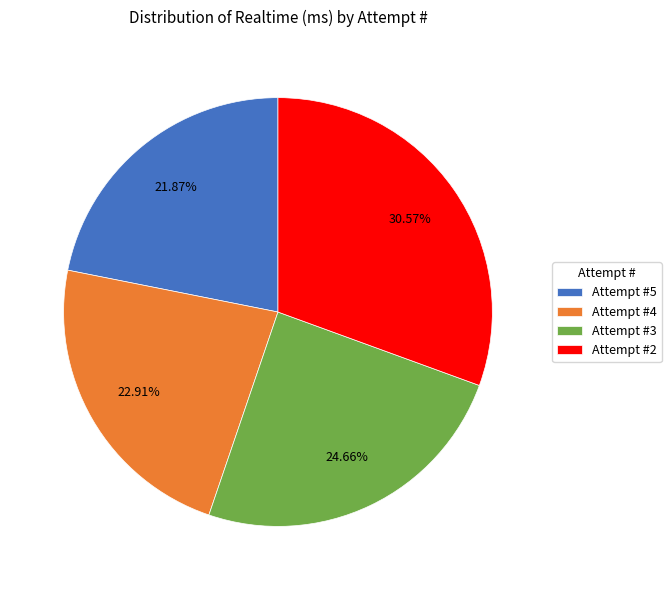

Is it true that Attempt #5 is 22% of the pie?

True